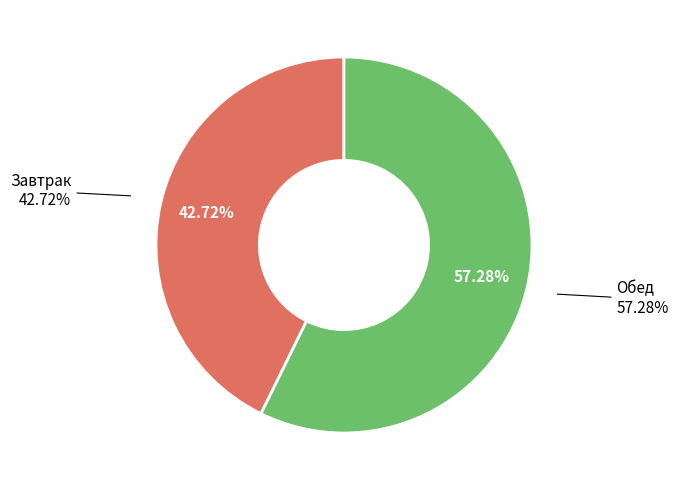

How many slices are in this pie chart?

2